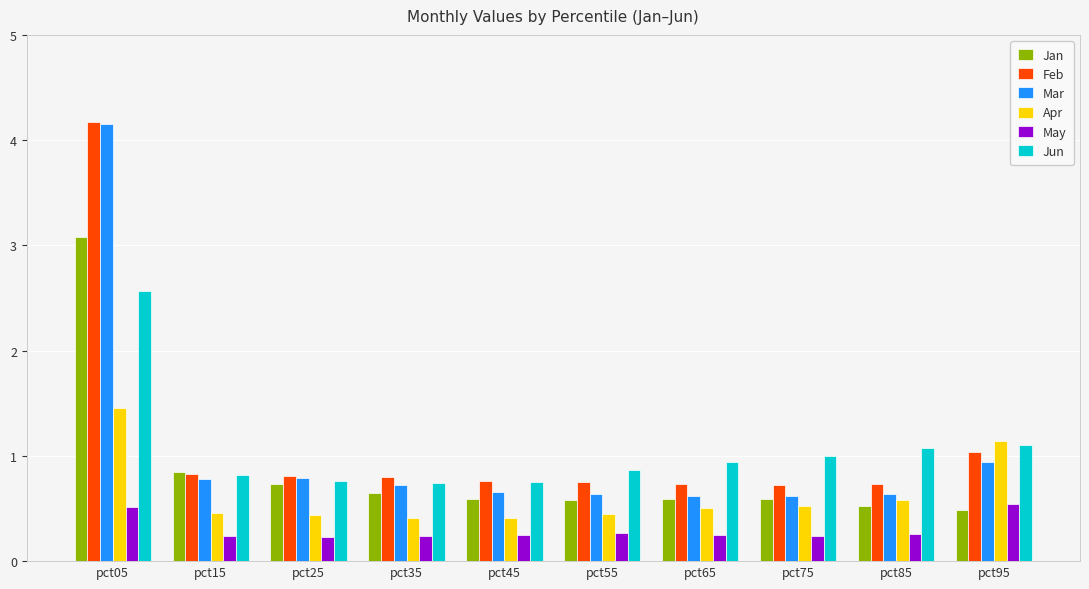

What are all the series names shown in the legend?

Jan, Feb, Mar, Apr, May, Jun